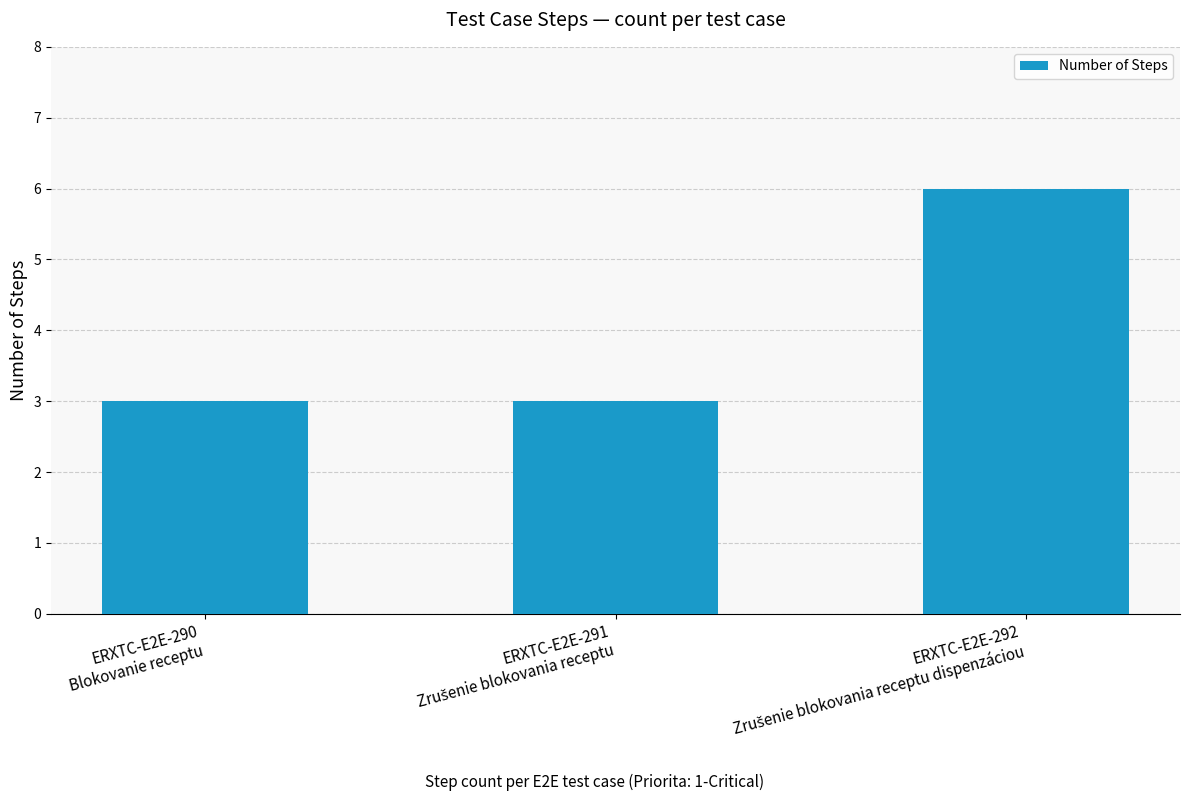

What is the smallest value displayed?

3